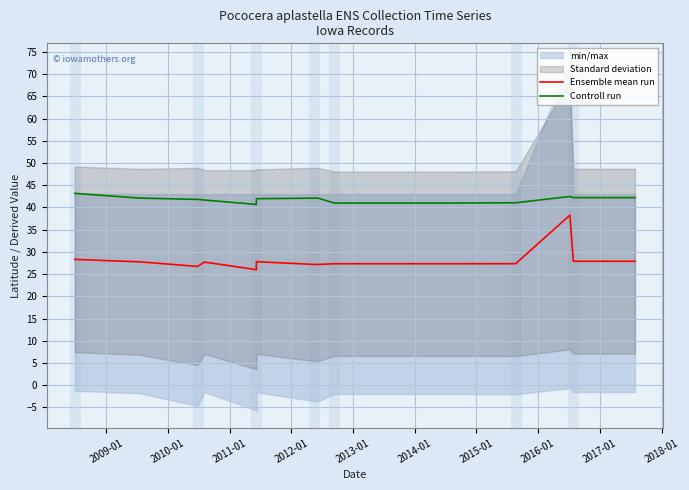

The Controll run series shows 71.1 at 2017-01. True or false?

False